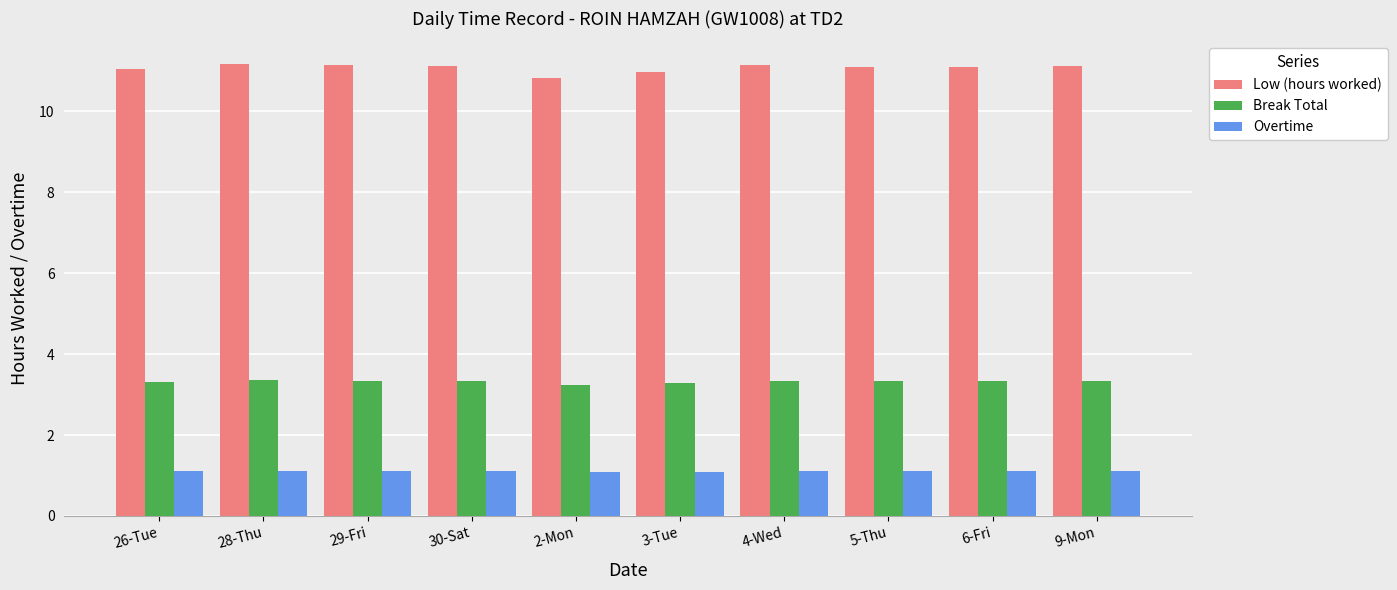

Does the chart contain stacked bars?

No